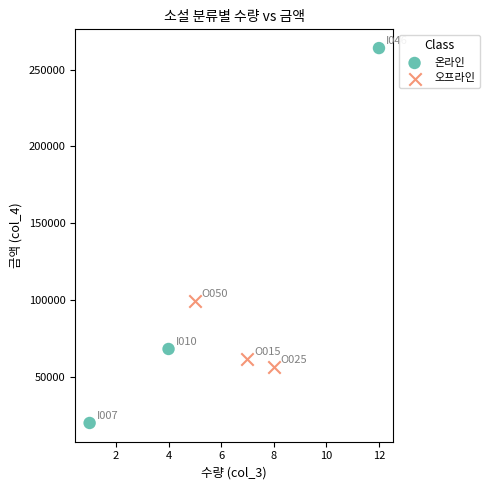

Which series reaches the maximum Y coordinate?

온라인